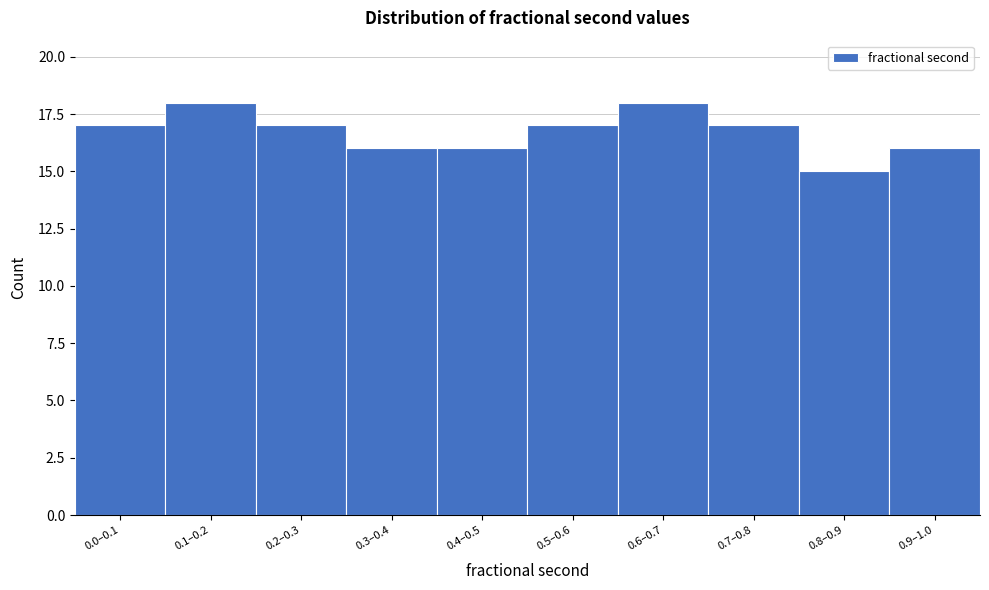

Reading right to left, transcribe all the data shown in this chart.

16	15	17	18	17	16	16	17	18	17